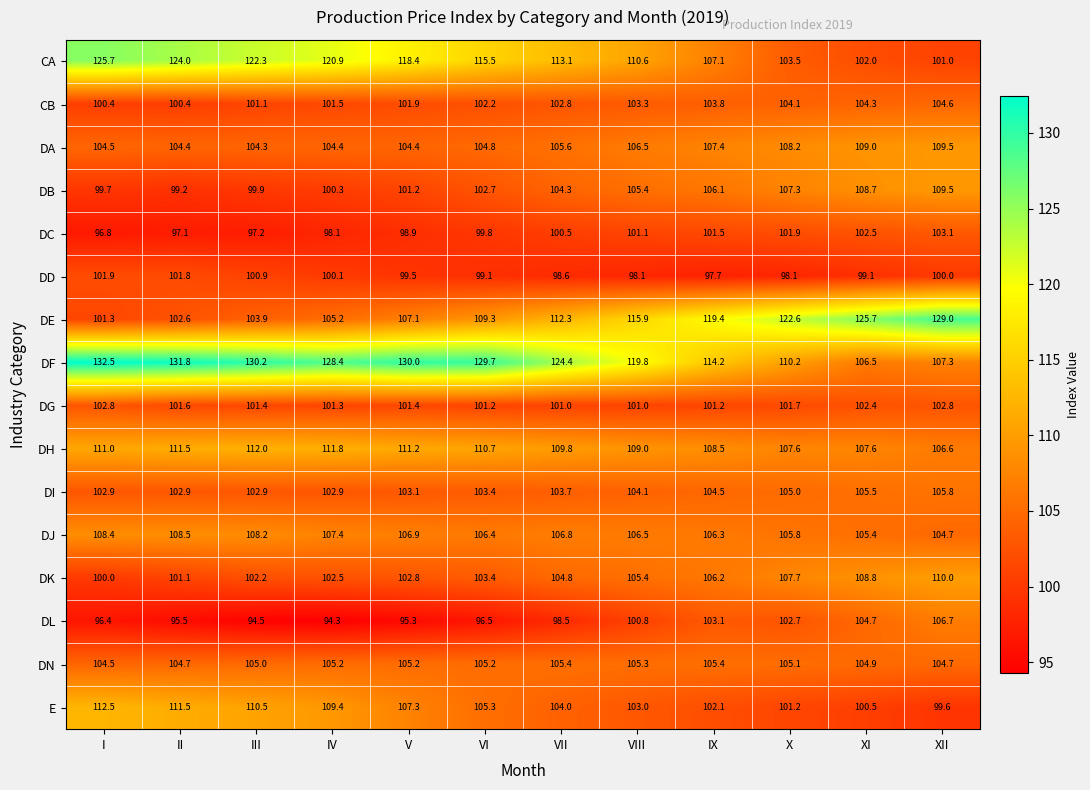

Which series has the widest spread of values?

DE